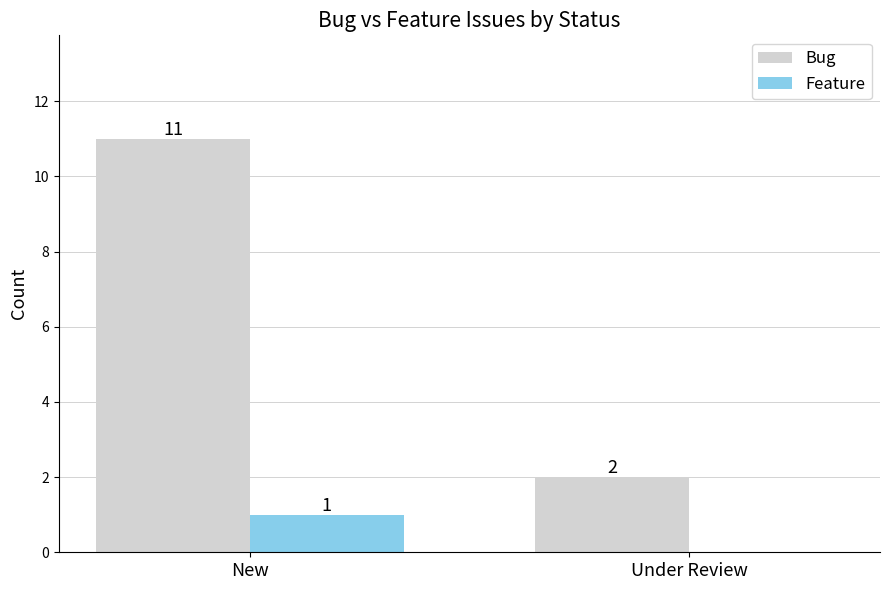

Read the Bug value at New.

11